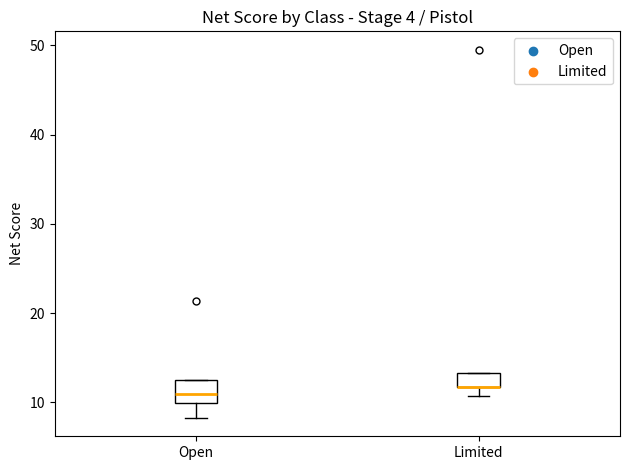

Reading left to right, read every box against the y-axis: the position of its median line, the range the box covers, and the ends of its whiskers. The values are not printed on the chart, so give them approximately, as read against the axis.

Open: median 11, box 10 to 13, whiskers 8 to 13
Limited: median 12 (drawn on the box's lower edge), box 12 to 13, whiskers 11 to 13